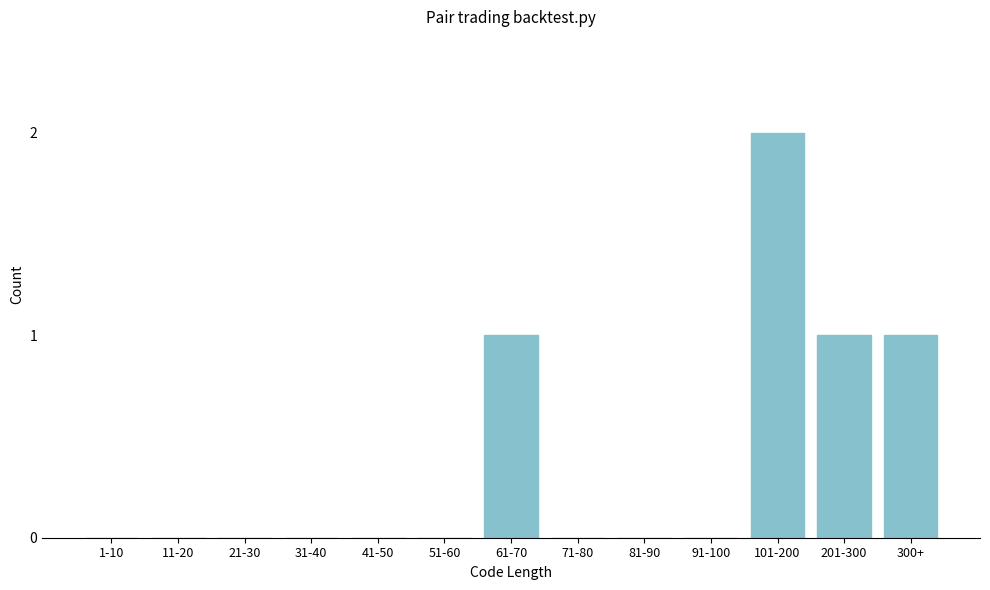

Reading left to right, list all the values displayed in this chart.

1-10=0	11-20=0	21-30=0	31-40=0	41-50=0	51-60=0	61-70=1	71-80=0	81-90=0	91-100=0	101-200=2	201-300=1	300+=1